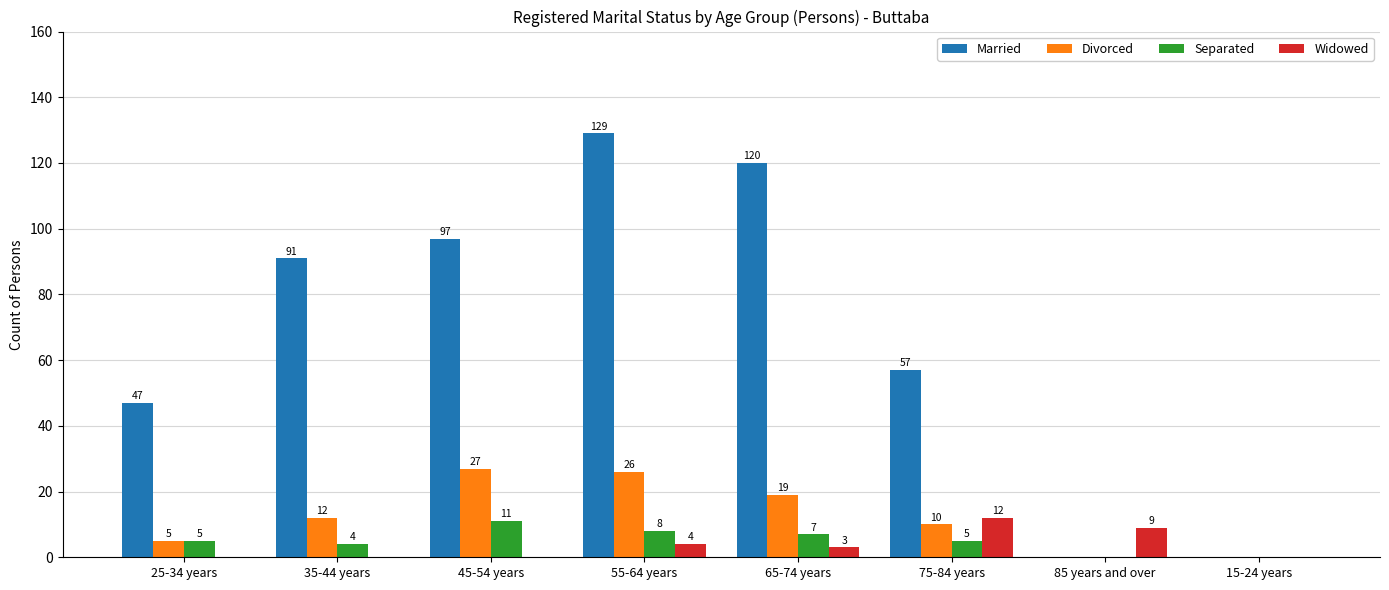

What is the sum of the Divorced values at 25-34 years and 45-54 years?

32